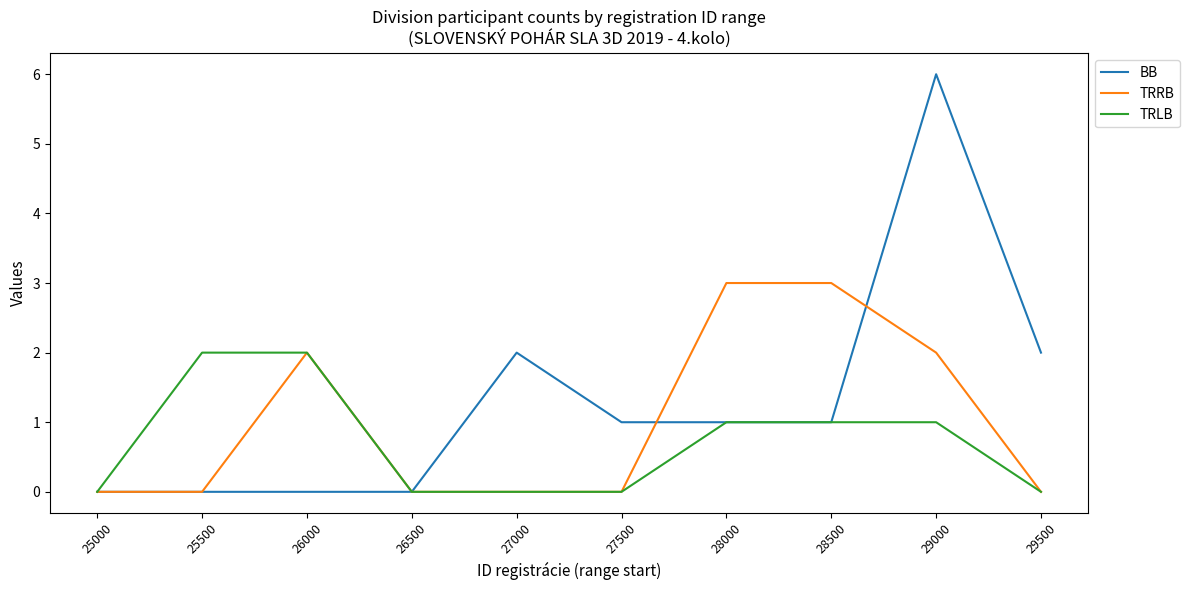

What is the total value across all series at 27500?

1